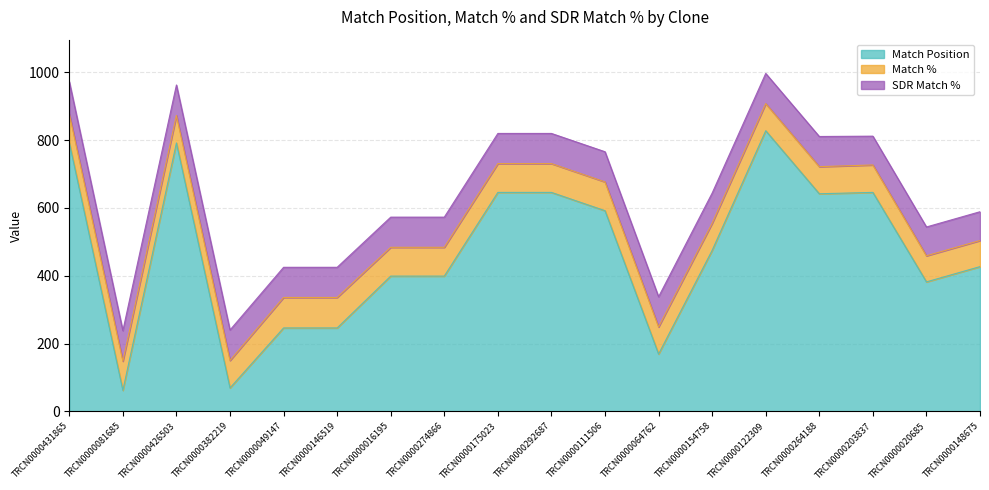

True or false: Match Position has a value of 592 at TRCN0000111506.

True